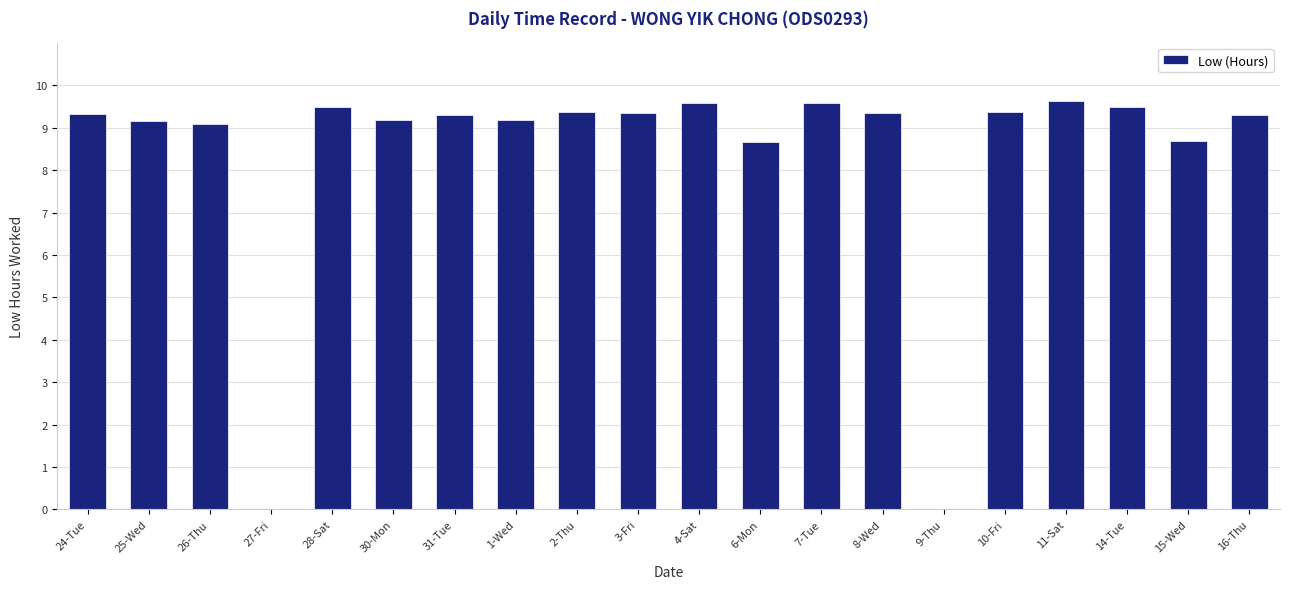

The value at 6-Mon is 8.7. True or false?

True